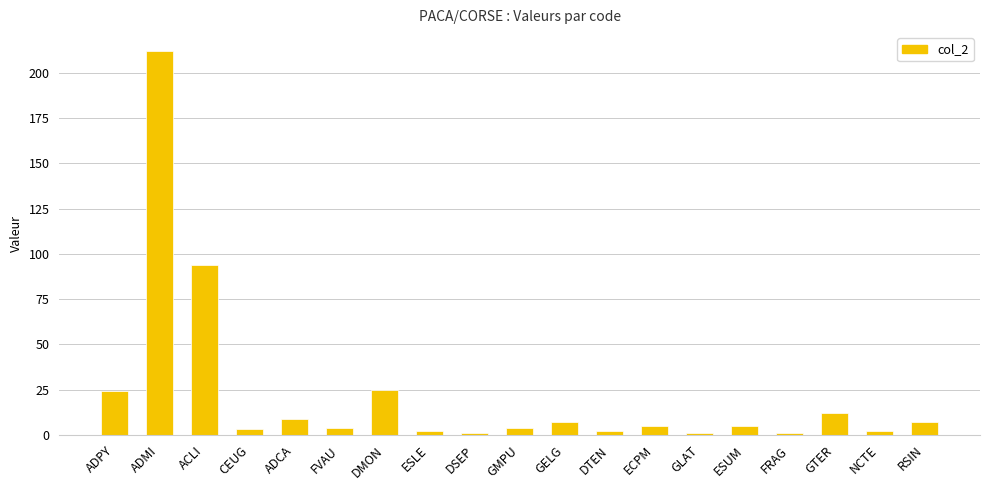

Reading right to left, extract all data points from this chart.

RSIN=7	NCTE=2	GTER=12	FRAG=1	ESUM=5	GLAT=1	ECPM=5	DTEN=2	GELG=7	GMPU=4	DSEP=1	ESLE=2	DMON=25	FVAU=4	ADCA=9	CEUG=3	ACLI=94	ADMI=212	ADPY=24